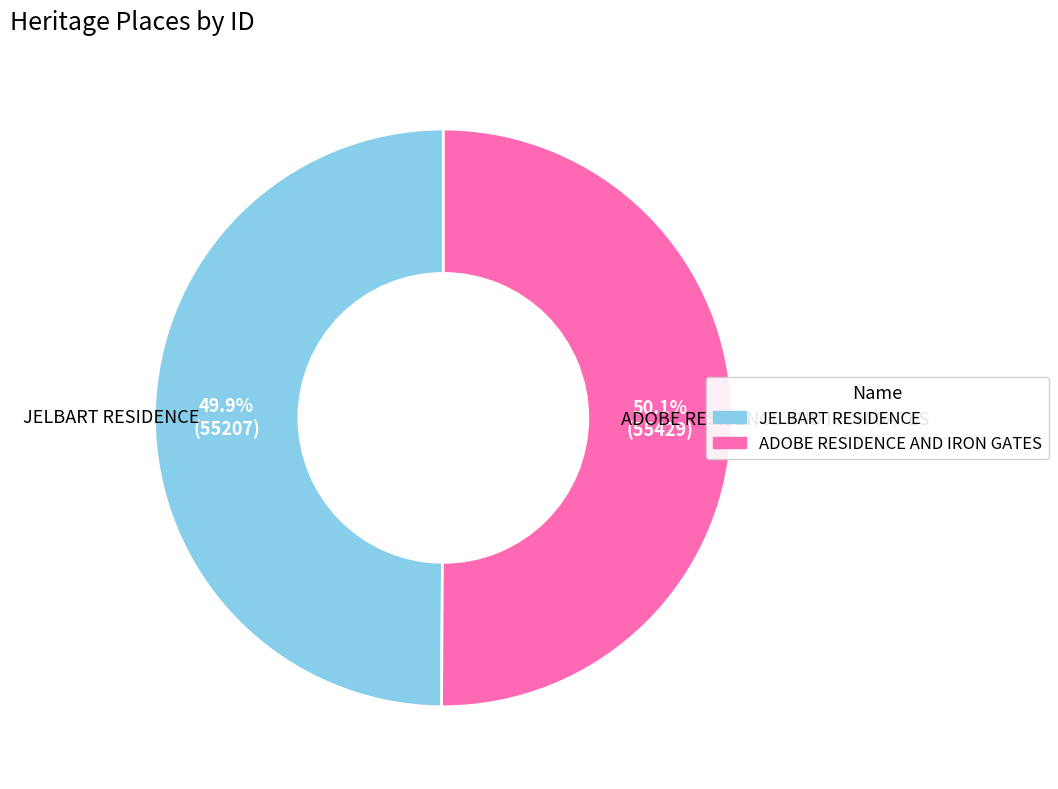

Count the number of slices in the pie.

2